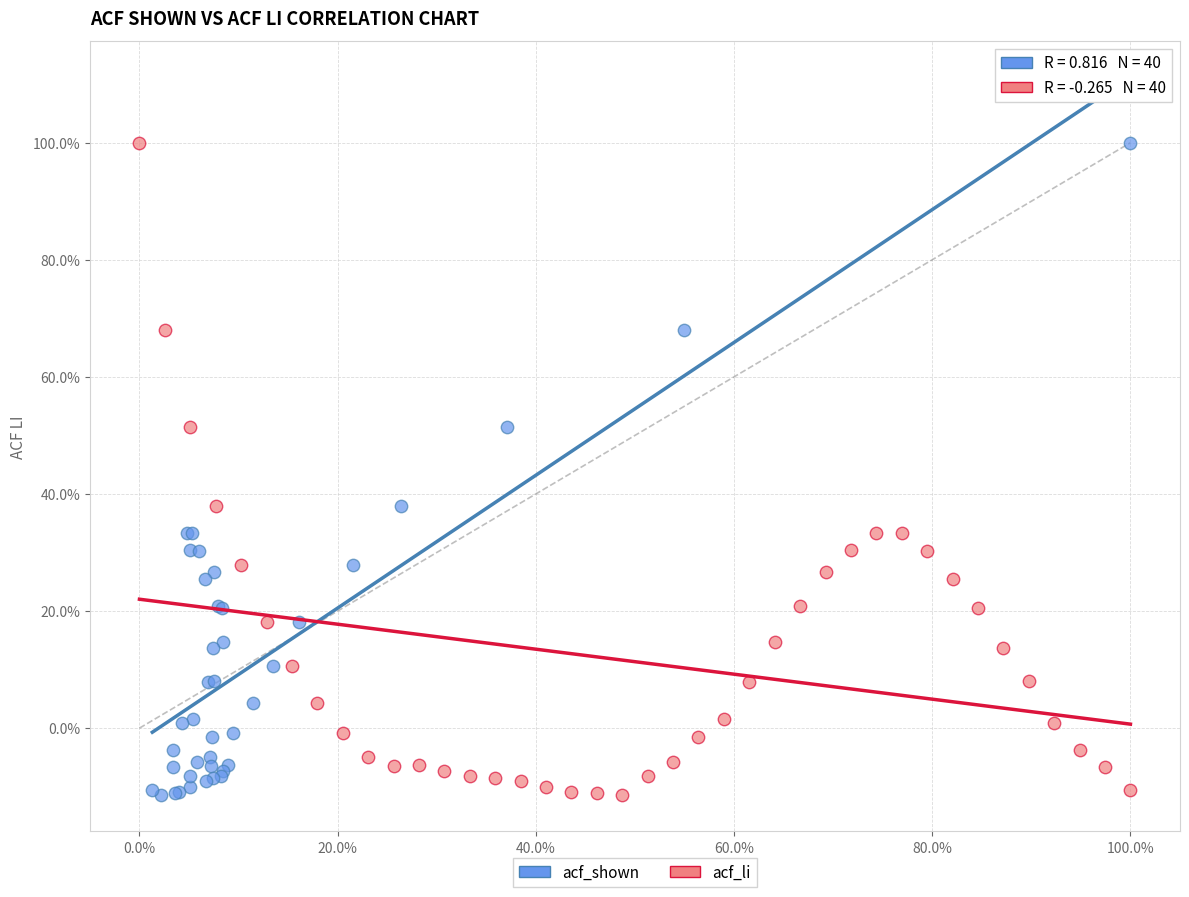

What are all the series names shown in the legend?

acf_shown, acf_li